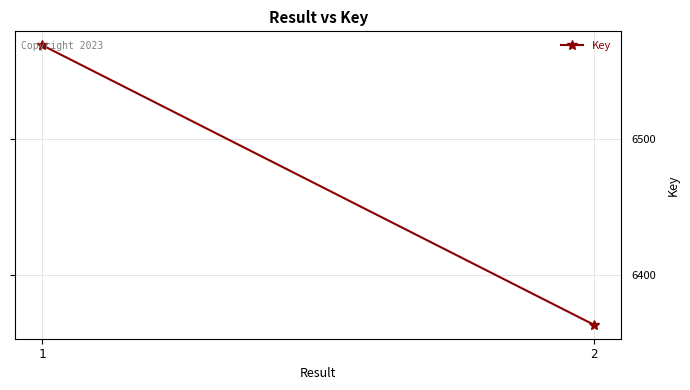

Reading right to left, what are all the values shown in this chart?

2=6363	1=6569